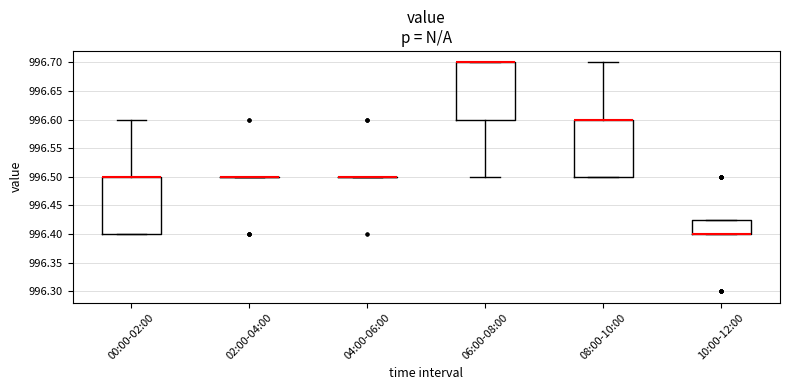

Reading left to right, read every box against the y-axis: the position of its median line, the range the box covers, and the ends of its whiskers. The values are not printed on the chart, so give them approximately, as read against the axis.

00:00-02:00: median 996.500 (drawn on the box's upper edge), box 996.400 to 996.500, whiskers 996.400 to 996.600
02:00-04:00: box collapsed to a line at 996.500, whiskers 996.500 to 996.500
04:00-06:00: box collapsed to a line at 996.500, whiskers 996.500 to 996.500
06:00-08:00: median 996.700 (drawn on the box's upper edge), box 996.600 to 996.700, whiskers 996.500 to 996.700
08:00-10:00: median 996.600 (drawn on the box's upper edge), box 996.500 to 996.600, whiskers 996.500 to 996.700
10:00-12:00: median 996.400 (drawn on the box's lower edge), box 996.400 to 996.425, whiskers 996.400 to 996.425